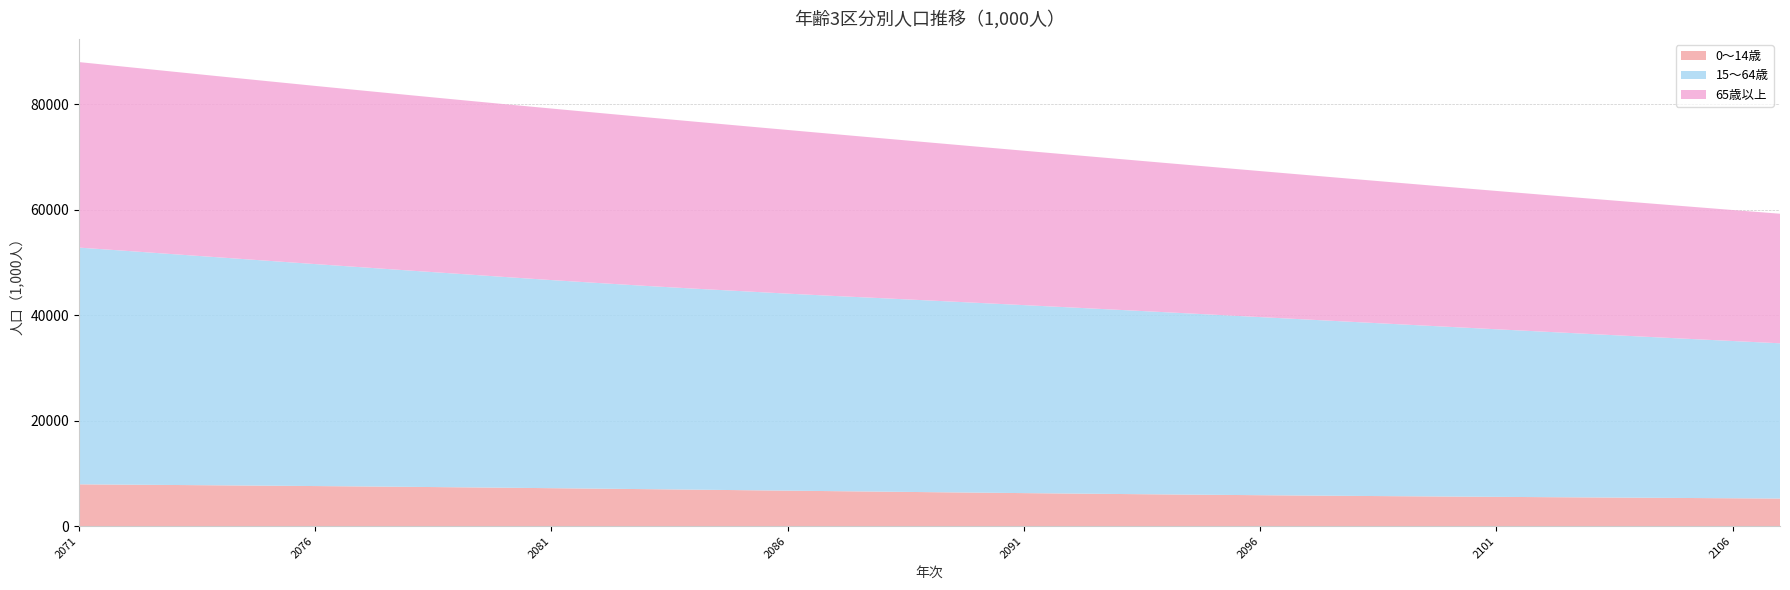

Reading left to right, transcribe all the data shown in this chart.

0～14歳: 2071=7918.3	2072=7854.7	2073=7790.9	2074=7726.0	2075=7658.8	2076=7588.8	2077=7515.4	2078=7438.5	2079=7357.8	2080=7273.6	2081=7186.1	2082=7095.8	2083=7003.1	2084=6908.7	2085=6813.1	2086=6717.1	2087=6621.3	2088=6526.3	2089=6432.7	2090=6341.1	2091=6251.9	2092=6165.7	2093=6082.6	2094=6003.1	2095=5927.1	2096=5854.7	2097=5785.8	2098=5720.3	2099=5657.9	2100=5598.2	2101=5540.8	2102=5485.3	2103=5431.1	2104=5377.9	2105=5325.2	2106=5272.6	2107=5219.6
15～64歳: 2071=44910.6	2072=44354.6	2073=43784.6	2074=43226.5	2075=42666.9	2076=42110.2	2077=41572.2	2078=41032.7	2079=40512.4	2080=39985.4	2081=39478.9	2082=39007.7	2083=38555.9	2084=38143.6	2085=37761.8	2086=37373.7	2087=37023.0	2088=36698.2	2089=36358.5	2090=36011.2	2091=35660.6	2092=35302.9	2093=34935.8	2094=34559.8	2095=34176.1	2096=33785.7	2097=33390.1	2098=32991.4	2099=32591.1	2100=32190.2	2101=31790.1	2102=31391.7	2103=30995.7	2104=30603.0	2105=30214.2	2106=29830.0	2107=29451.1
65歳以上: 2071=35192.7	2072=34900.0	2073=34622.6	2074=34339.0	2075=34065.9	2076=33801.7	2077=33532.3	2078=33278.8	2079=33021.0	2080=32784.1	2081=32540.3	2082=32273.4	2083=31998.1	2084=31692.5	2085=31364.2	2086=31048.5	2087=30700.2	2088=30329.4	2089=29975.8	2090=29631.0	2091=29289.8	2092=28955.5	2093=28629.9	2094=28312.4	2095=28002.0	2096=27698.0	2097=27399.2	2098=27104.5	2099=26813.1	2100=26524.6	2101=26238.8	2102=25955.5	2103=25674.6	2104=25396.4	2105=25120.7	2106=24847.8	2107=24577.6